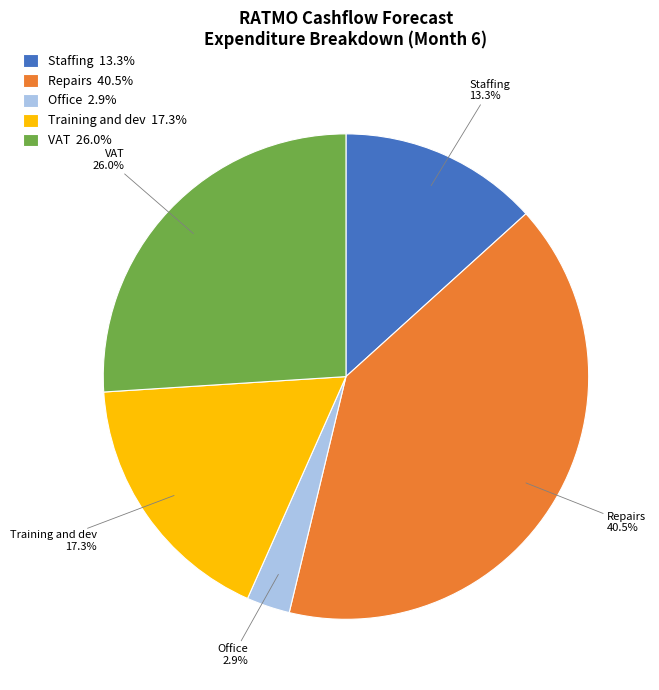

Does Training and dev represent more than half of the total?

No